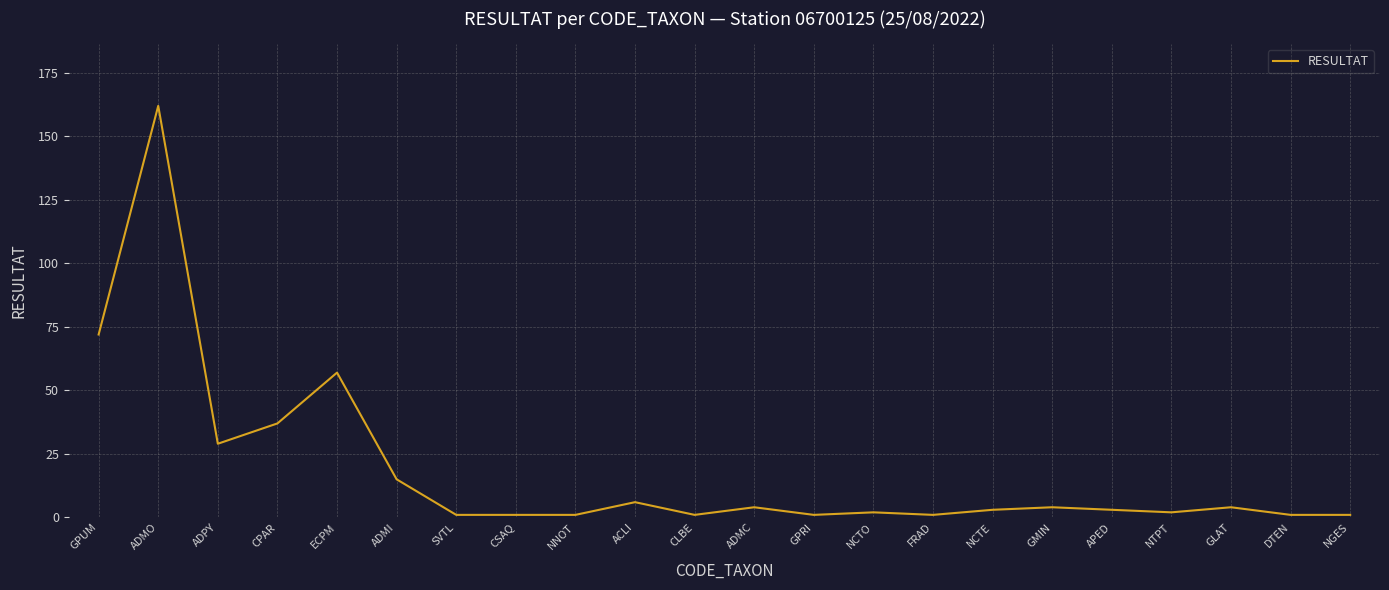

What is the sum of all values?

408